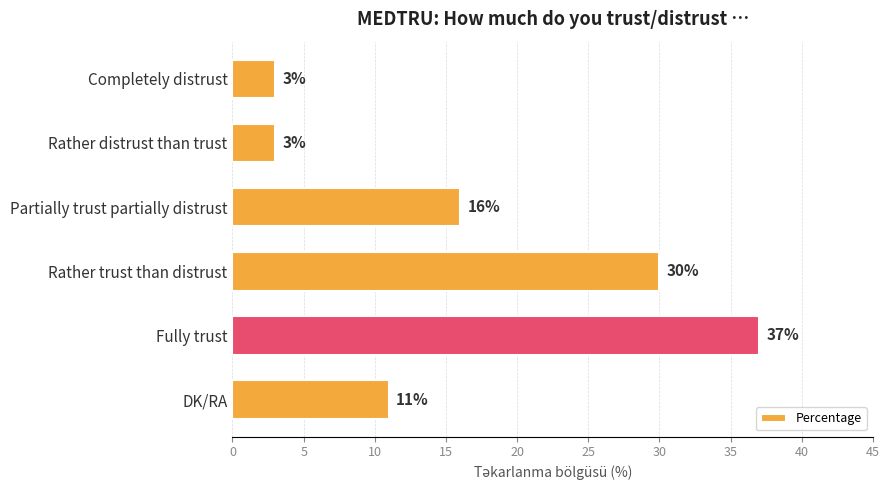

At which label is the value closest to 20?

Partially trust partially distrust